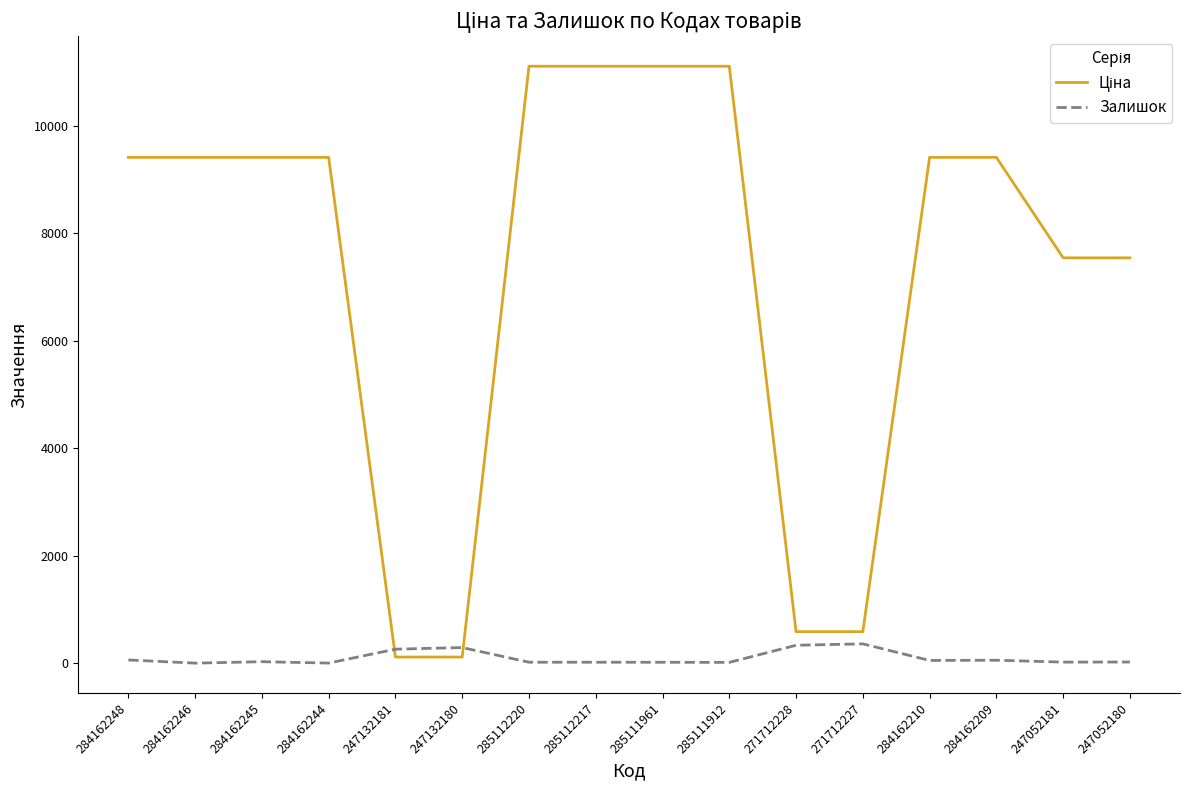

What is the maximum value shown in the chart?

11113.6